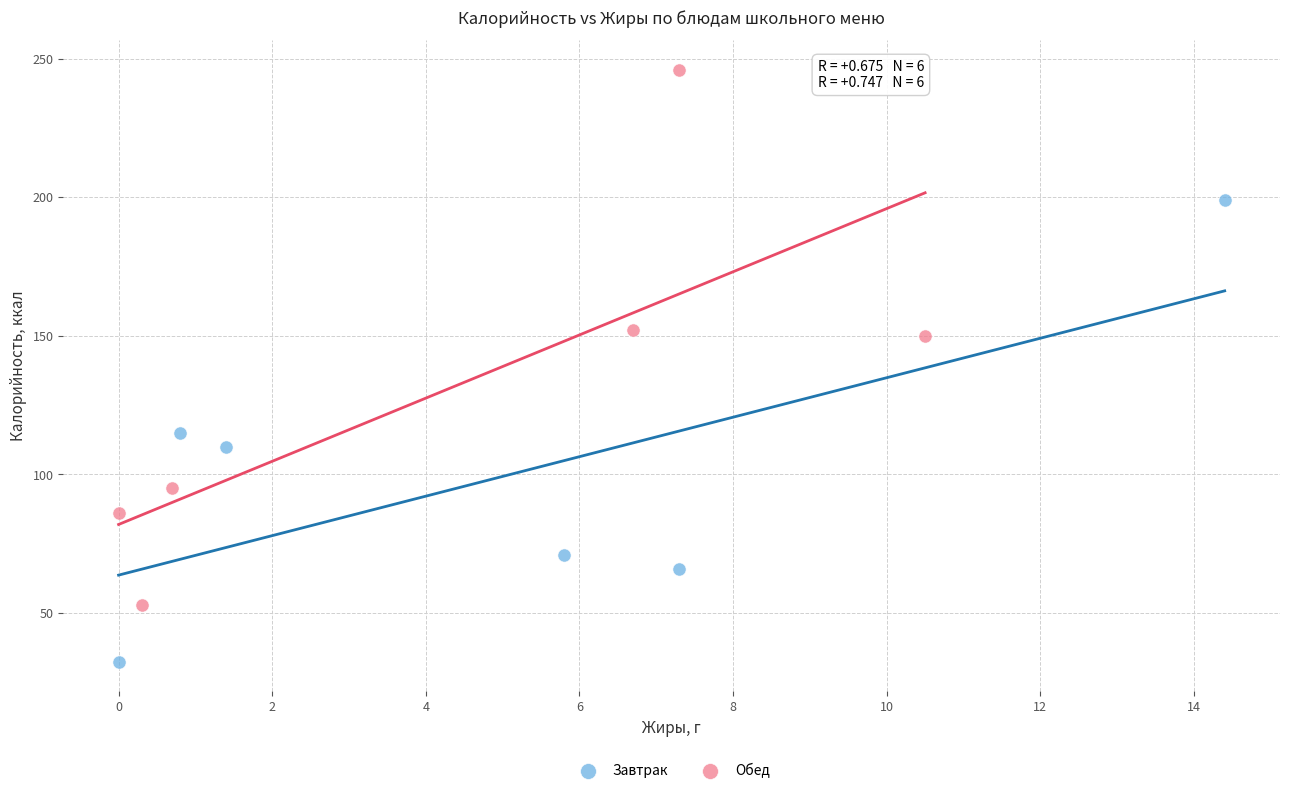

Which series has the largest Y range (max minus min)?

Обед